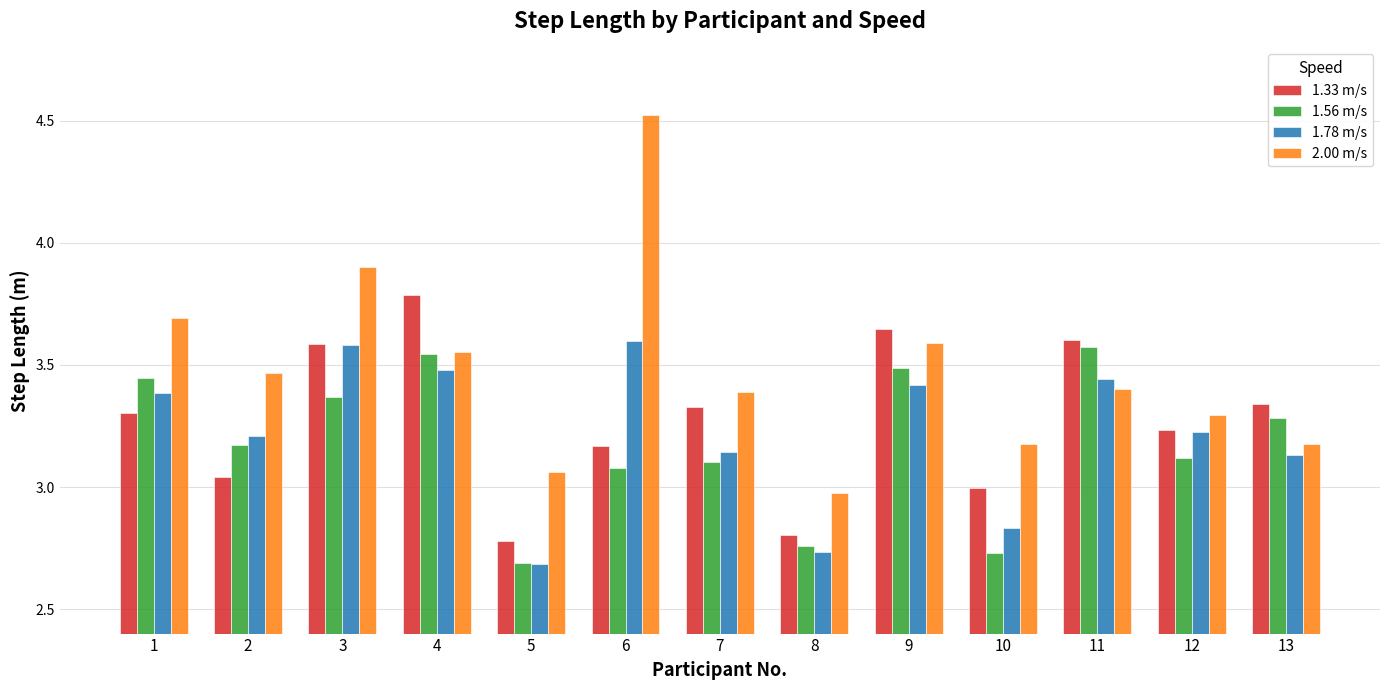

Which series has the widest spread of values?

2.00 m/s